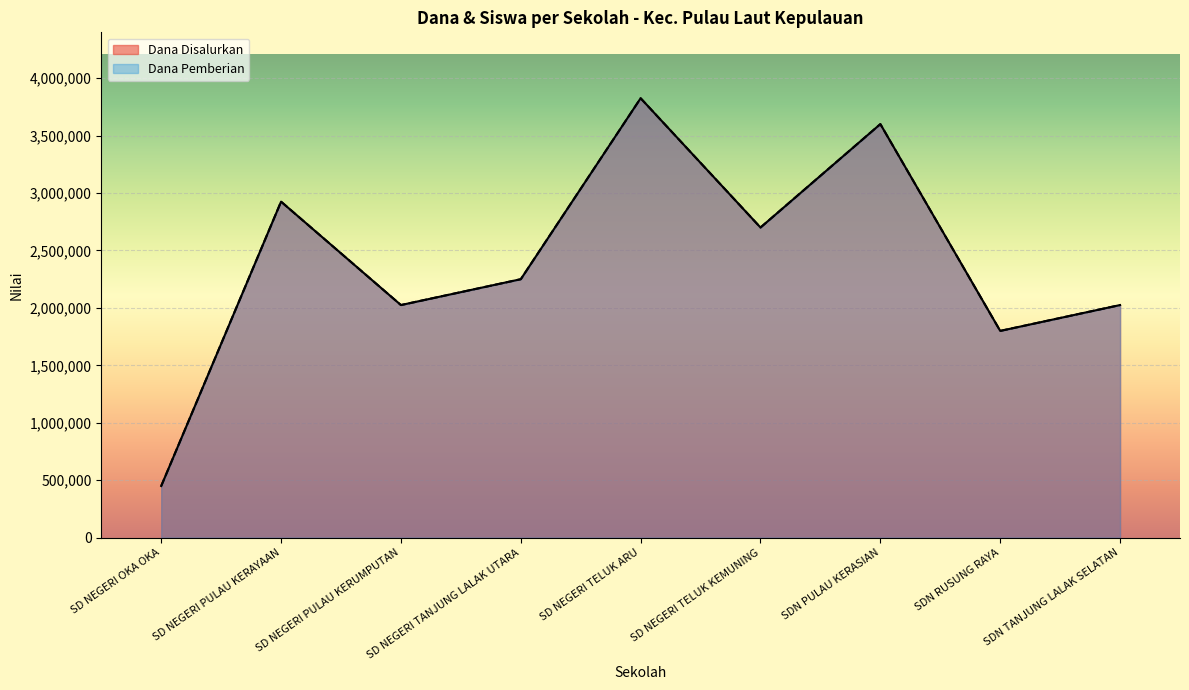

What is the difference between the maximum and minimum values in the Dana Pemberian series?

3375000